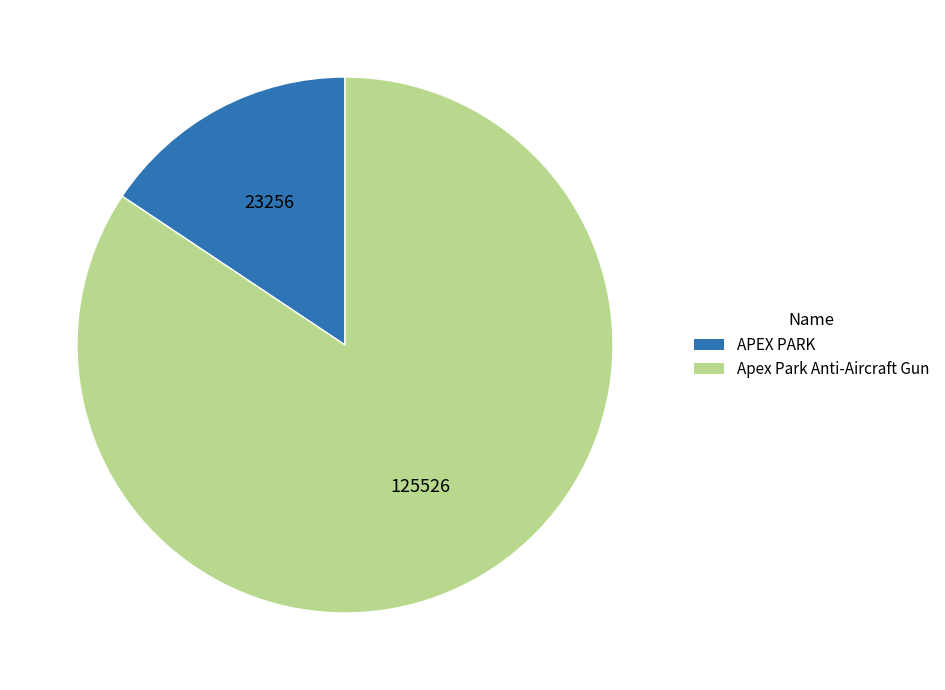

Approximately how many times larger is the value at APEX PARK compared to Apex Park Anti-Aircraft Gun?

0.2